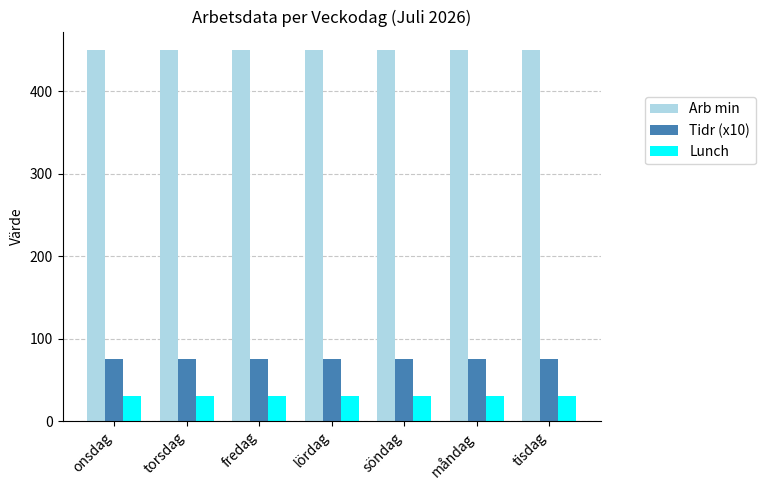

True or false: Lunch has a value of 30 at måndag.

True